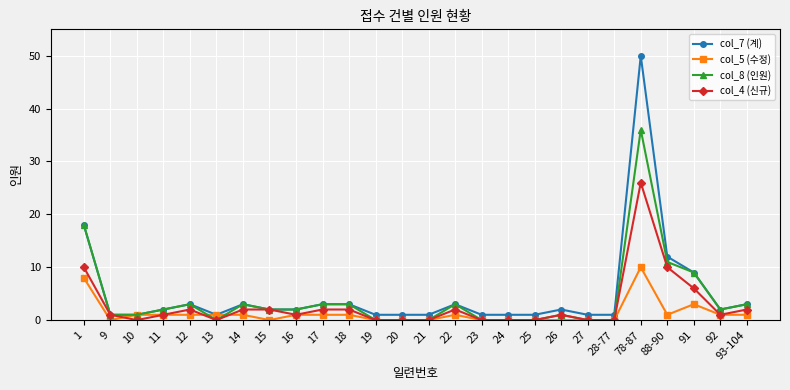

Reading left to right, extract all data points from this chart.

col_7 (계): 18	1	1	2	3	1	3	2	2	3	3	1	1	1	3	1	1	1	2	1	1	50	12	9	2	3
col_5 (수정): 8	0	1	1	1	1	1	0	1	1	1	0	0	0	1	0	0	0	0	0	0	10	1	3	1	1
col_8 (인원): 18	1	1	2	3	0	3	2	2	3	3	0	0	0	3	0	0	0	1	0	0	36	11	9	2	3
col_4 (신규): 10	1	0	1	2	0	2	2	1	2	2	0	0	0	2	0	0	0	1	0	0	26	10	6	1	2